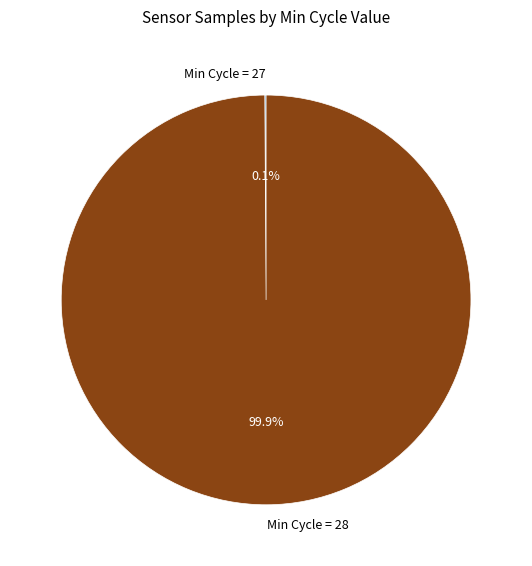

What percentage is NOT represented by Min Cycle = 28?

0.1%